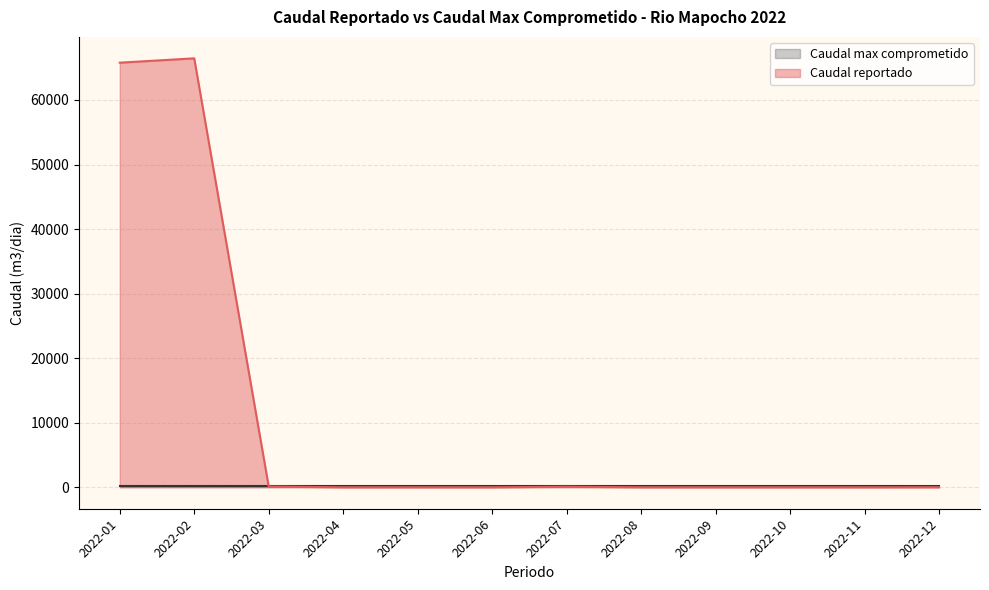

What is the minimum value for Caudal reportado?

1.8